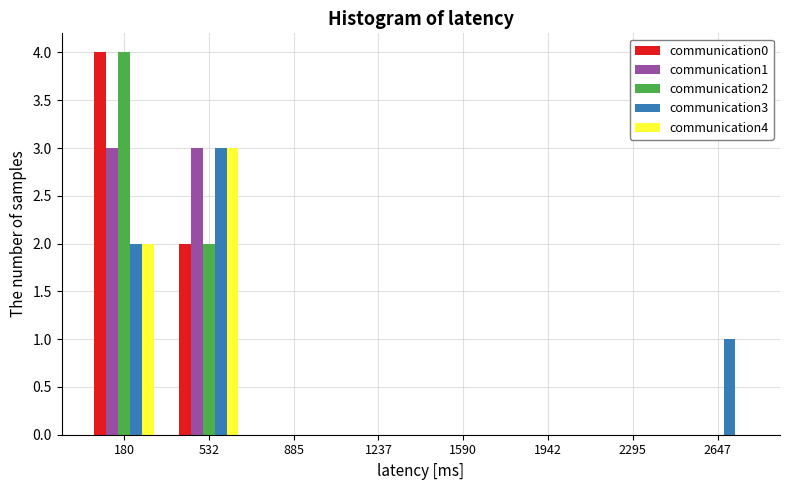

Which category has the highest value across all series?

180